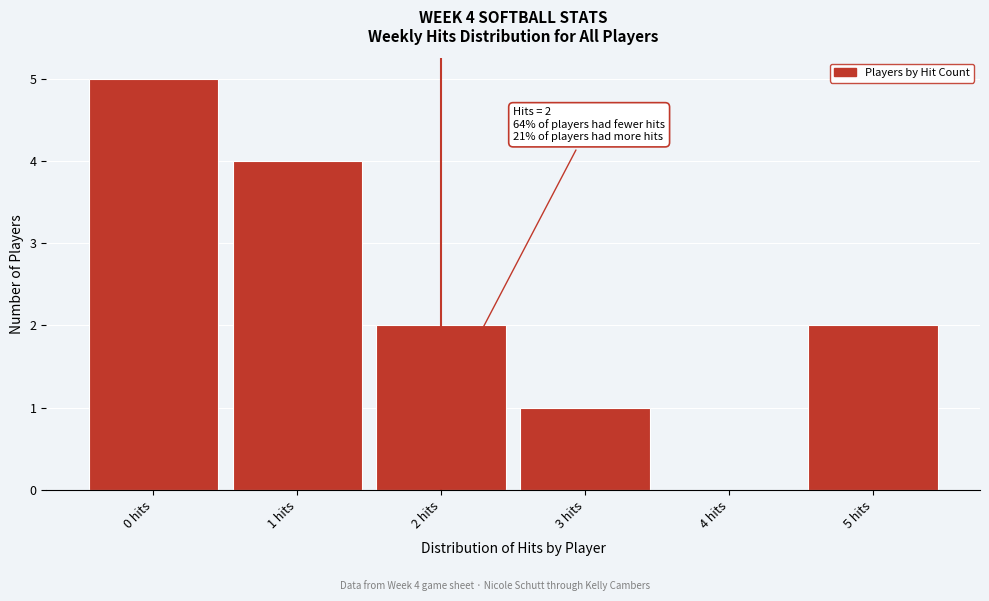

Over which range of the x-axis is the bar tallest?

-0.5 to 0.5